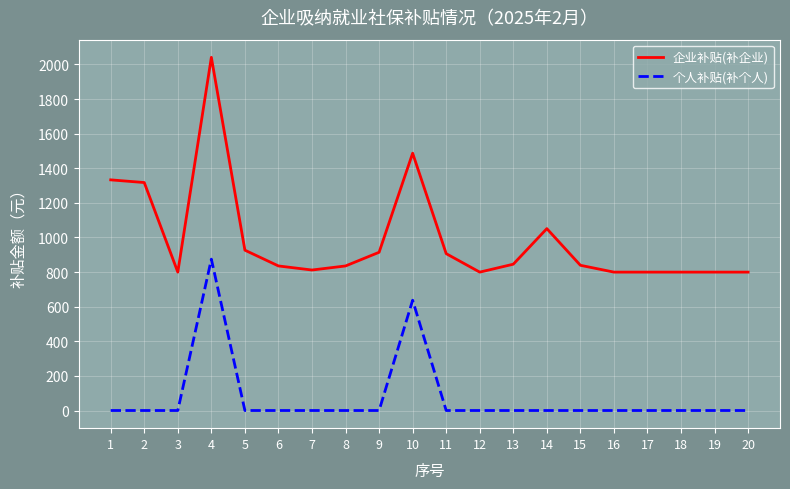

Does the chart display data point markers on the line(s)?

No